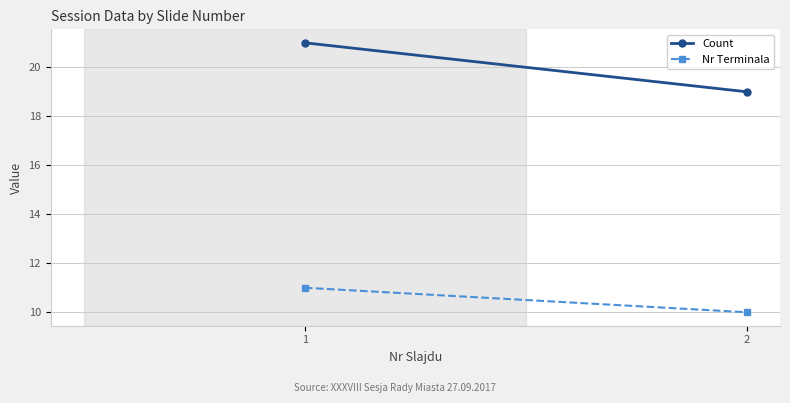

Which series has the largest total across all categories?

Count